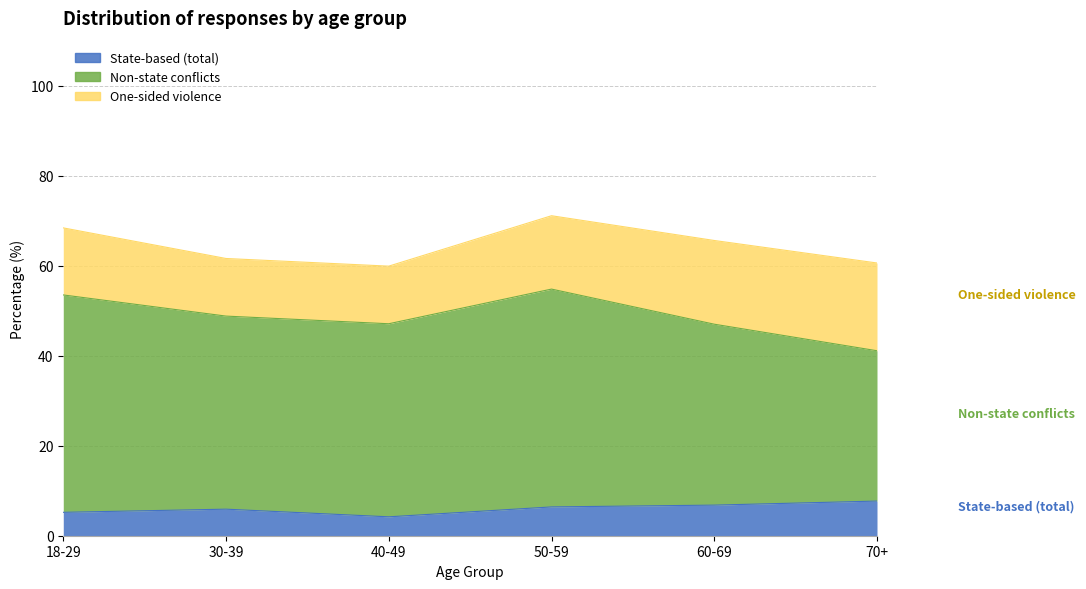

Is the value of Non-state conflicts at 30-39 greater than the value of State-based (total) at 18-29?

Yes